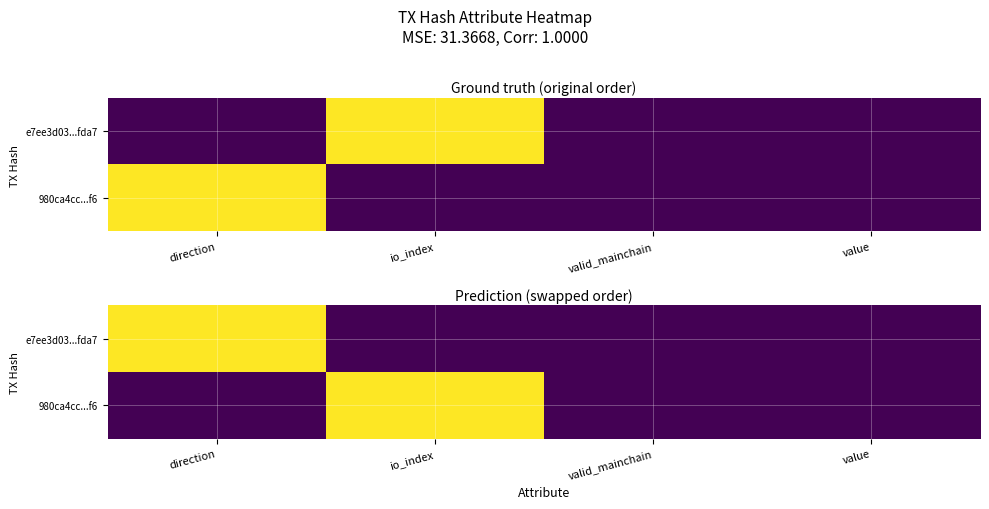

Is the value of 980ca4cc...f6 at value greater than the value of e7ee3d03...fda7 at valid_mainchain?

No